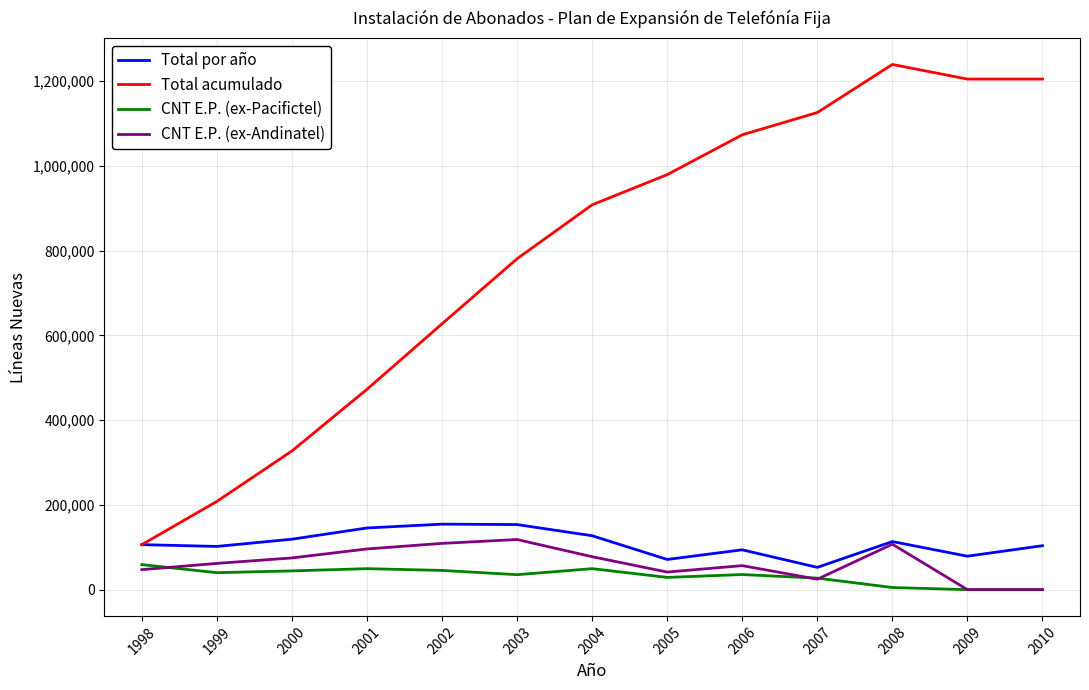

True or false: Total por año and CNT E.P. (ex-Pacifictel) cross at least once.

False